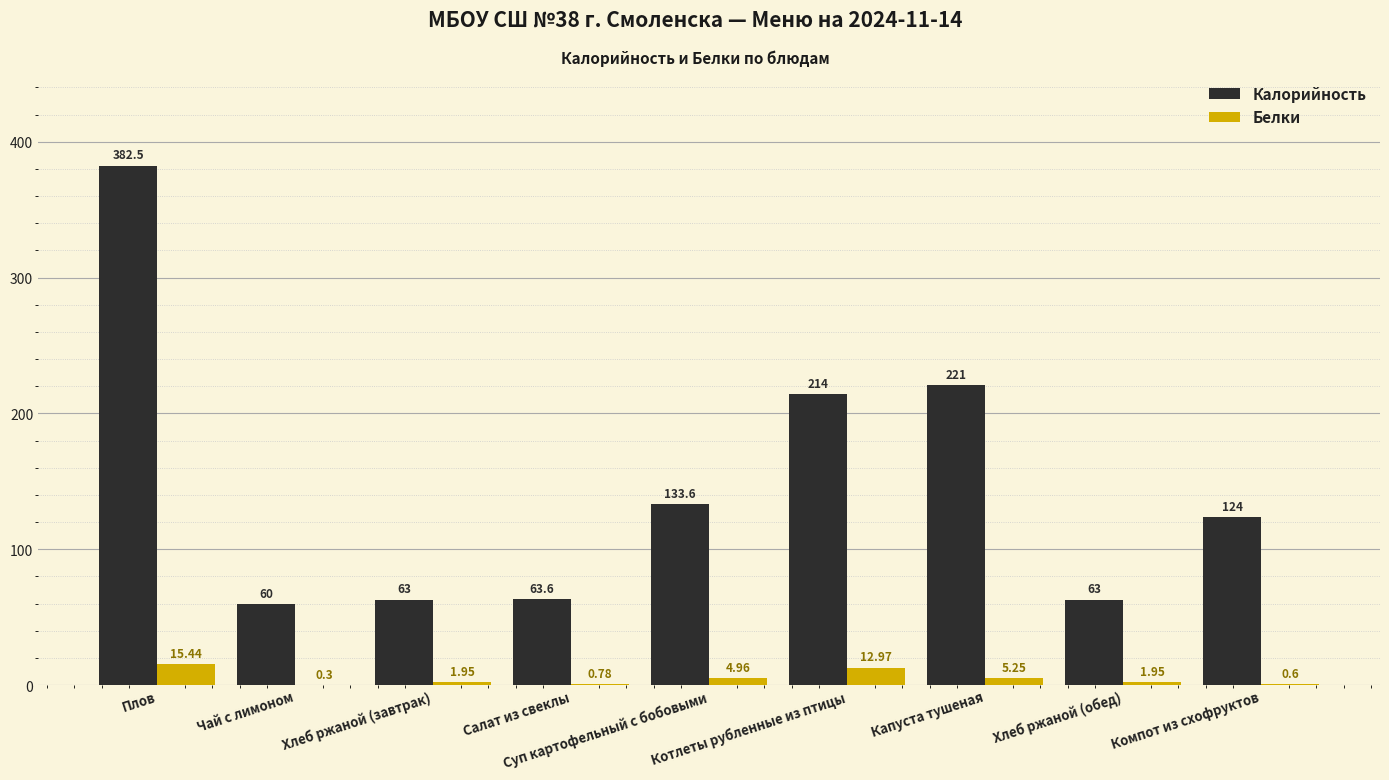

Which series has the largest total across all categories?

Калорийность